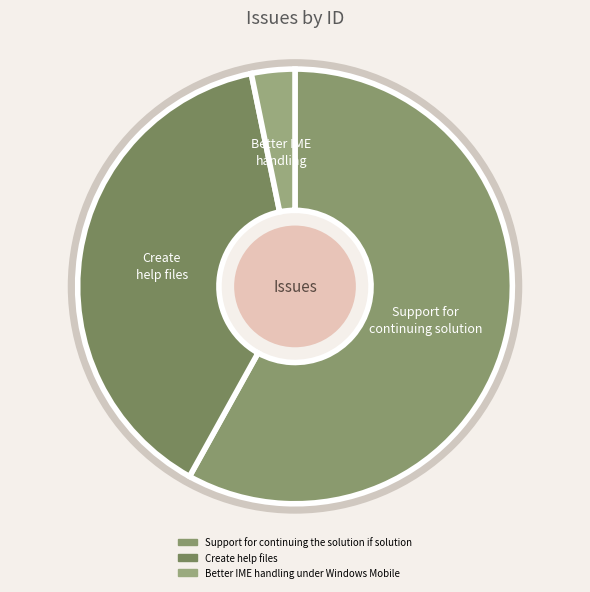

How many slices are in this pie chart?

3